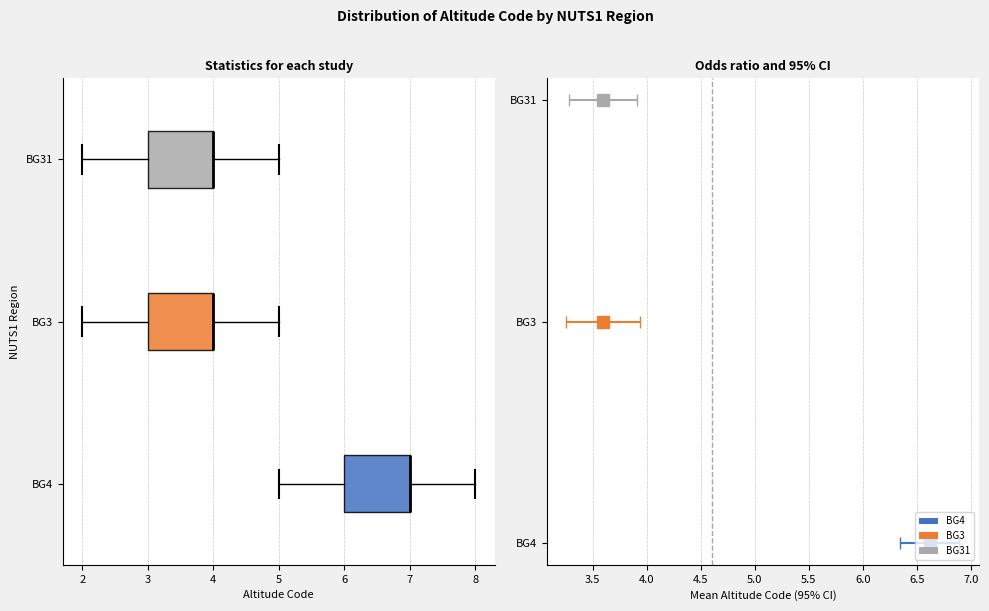

Where does the left whisker of the box for BG4 end on the x-axis? The values are not printed on the chart, so give them approximately, as read against the axis.

5